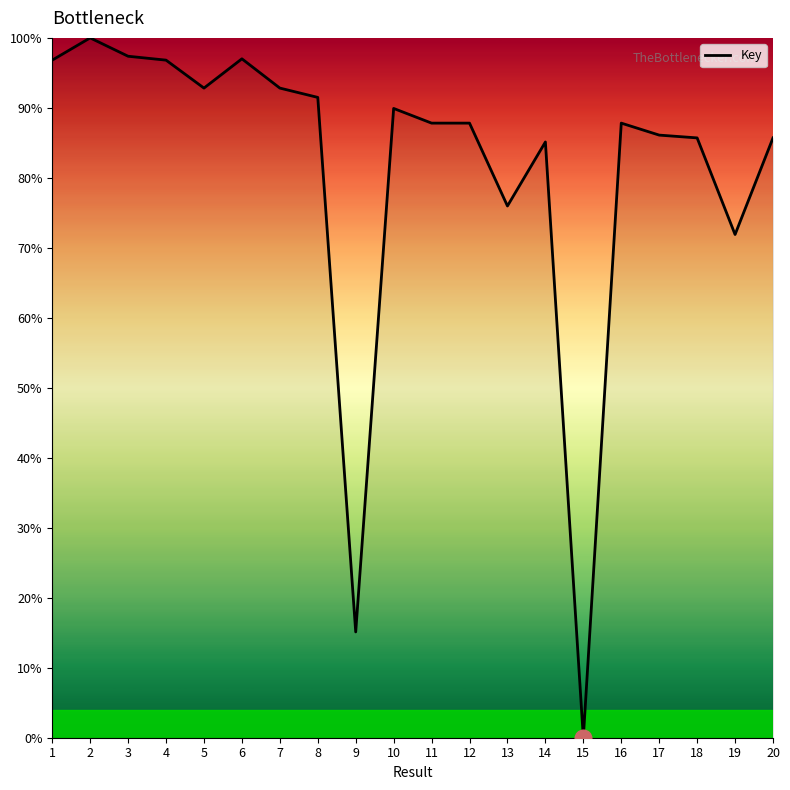

Read the value at 8.

91.5